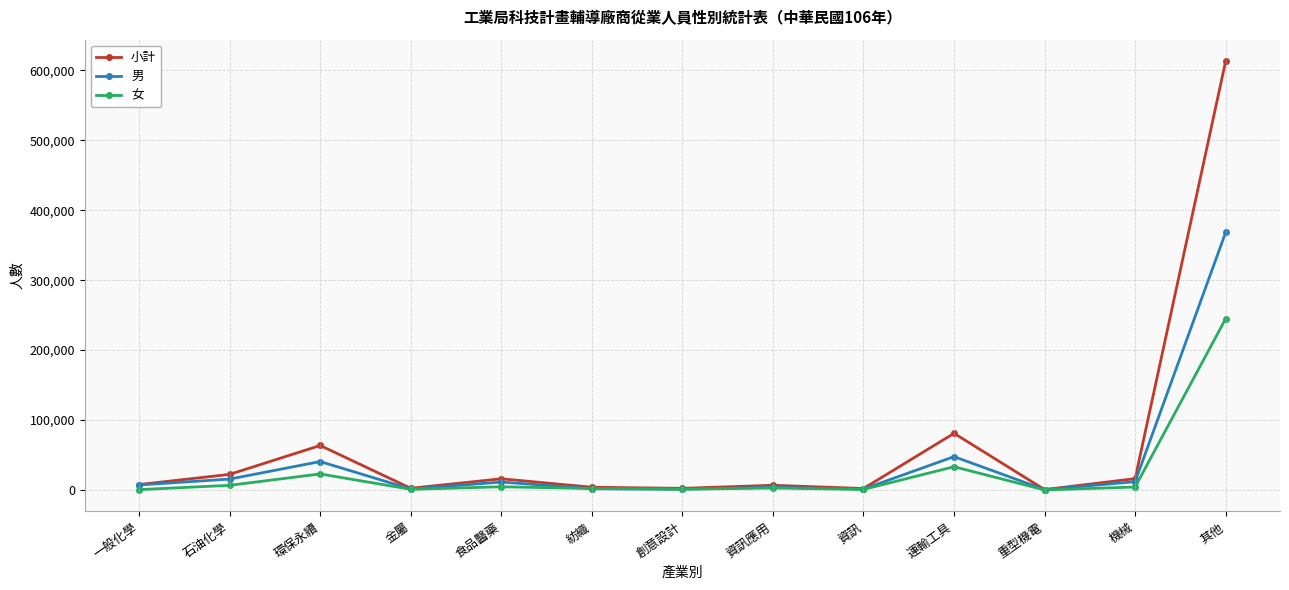

What is the difference between the highest and lowest values at 運輸工具?

47753